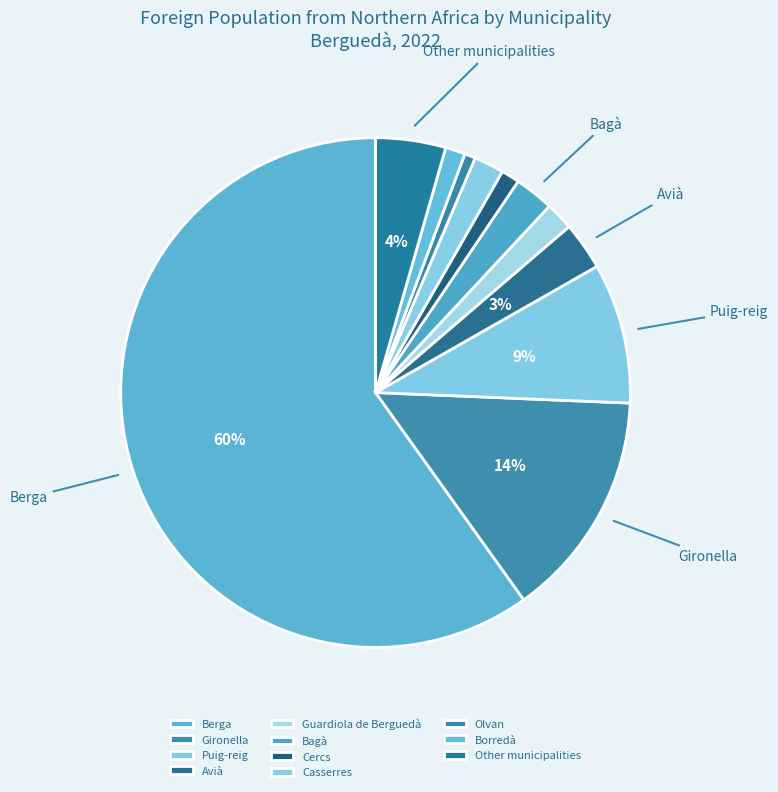

How many slices are in this pie chart?

11